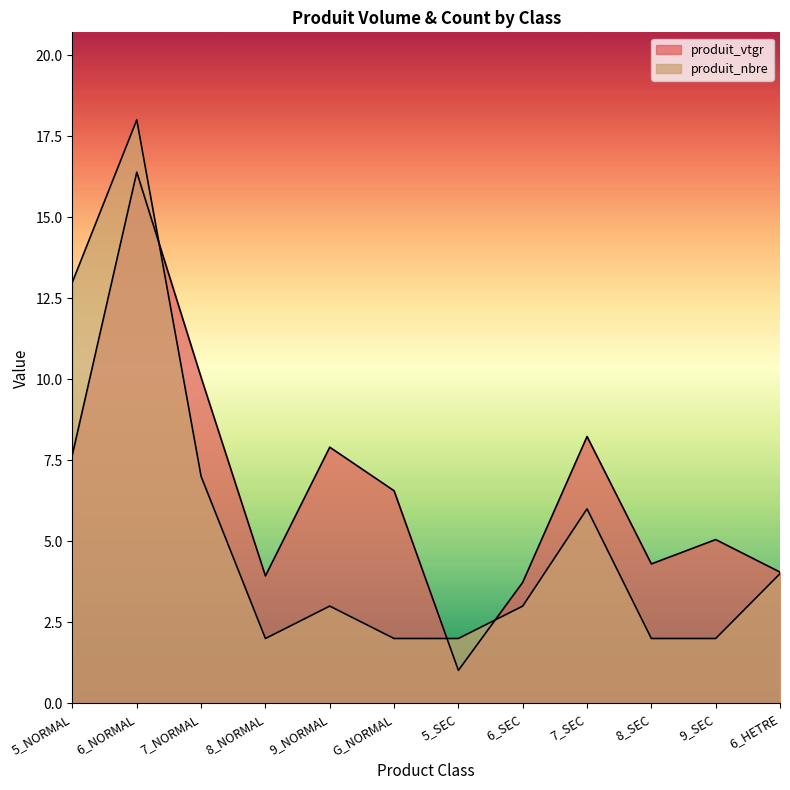

List the series in order of their peak value, lowest first.

produit_vtgr, produit_nbre